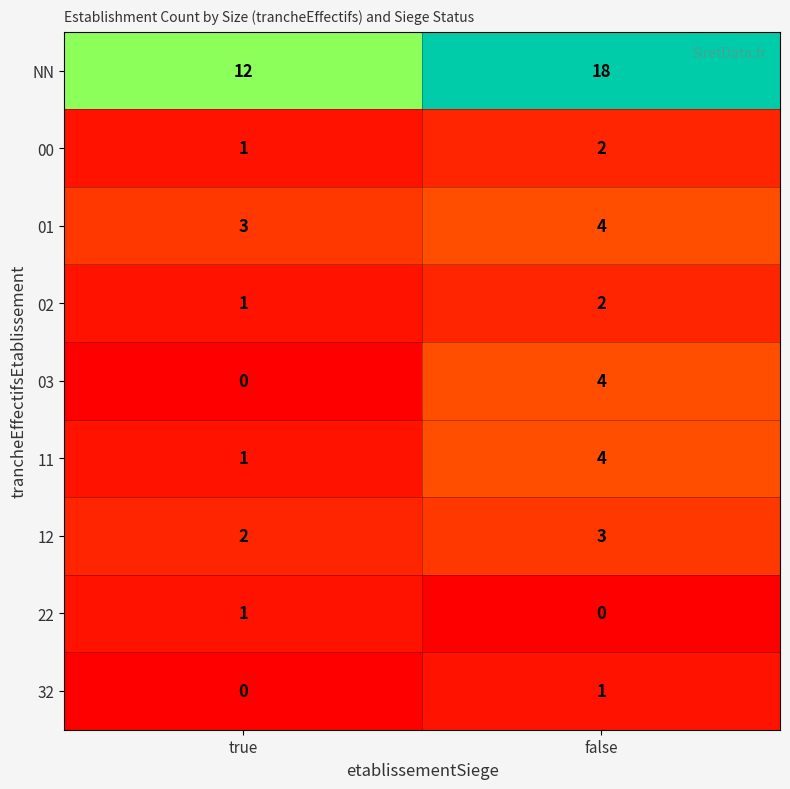

True or false: 00 has a value of 1 at false.

False